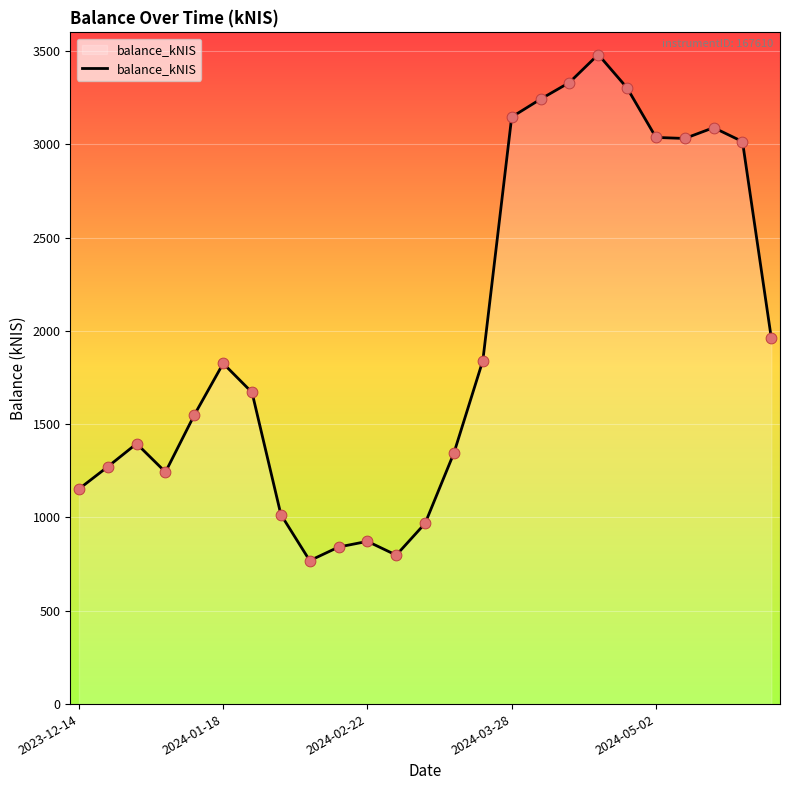

What is the maximum value shown in the chart?

3481.3